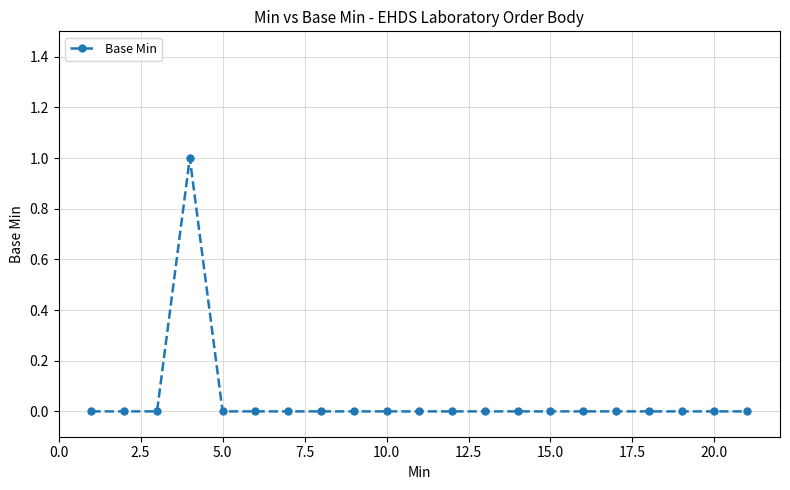

What is the difference between the maximum and minimum values?

1